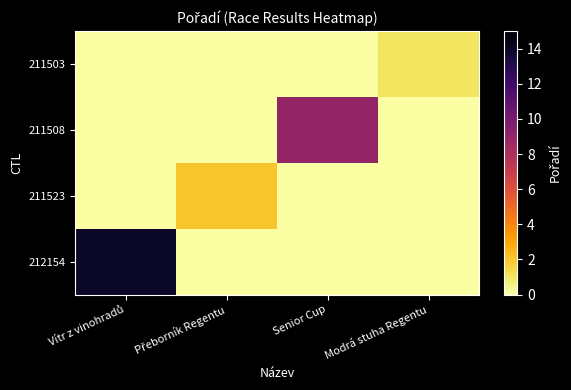

At how many categories does at least one series exceed 3?

2